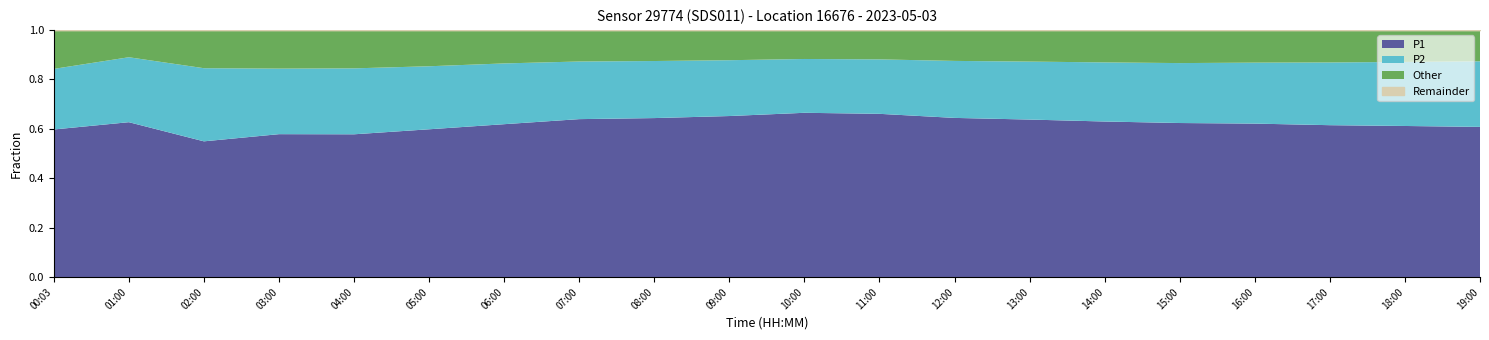

The P1 series shows 0.6 at 05:00. True or false?

True